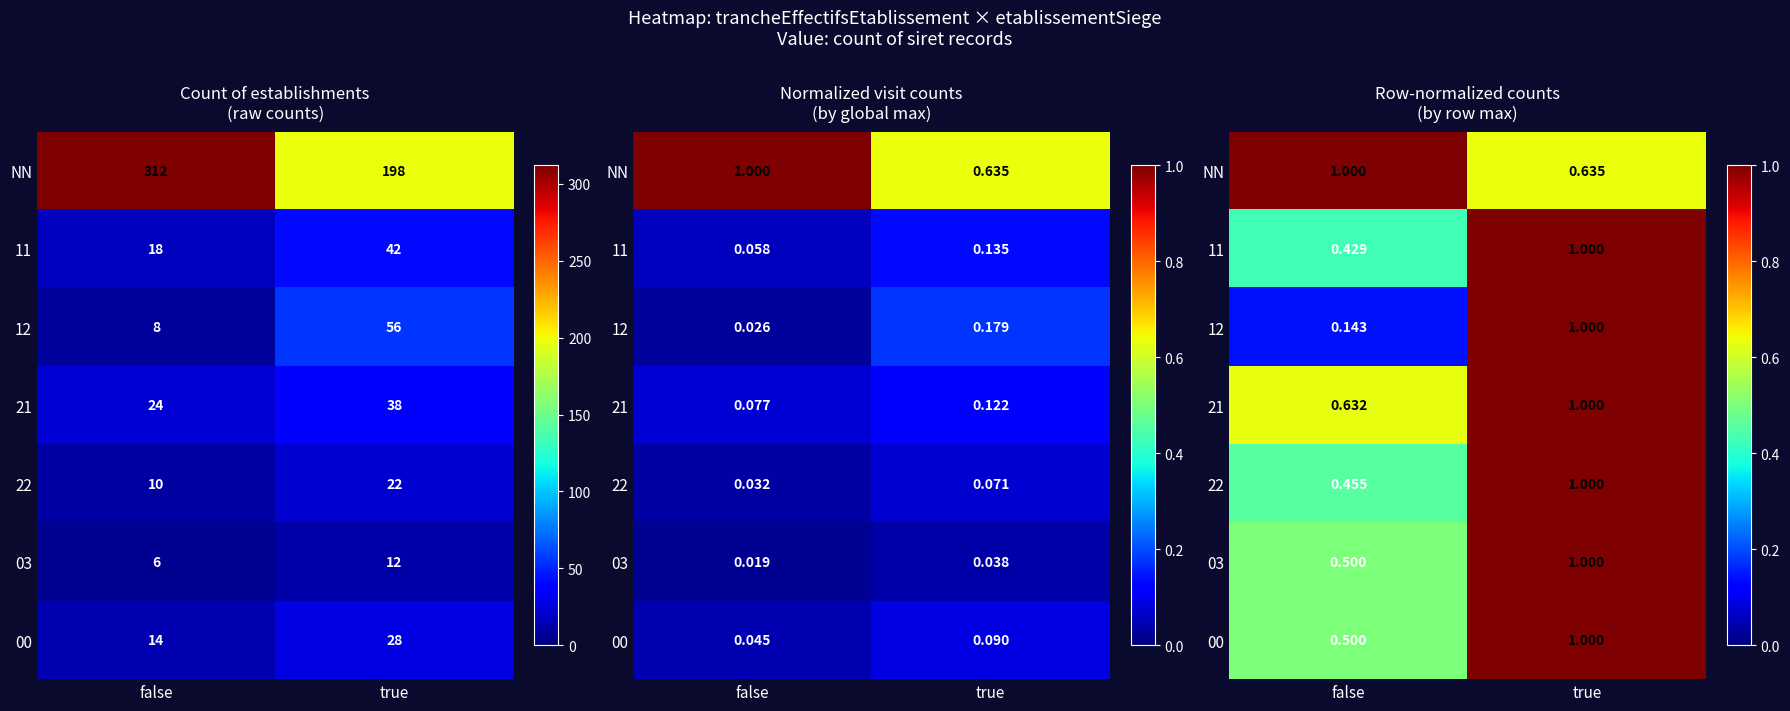

At how many categories does at least one series exceed 0?

2